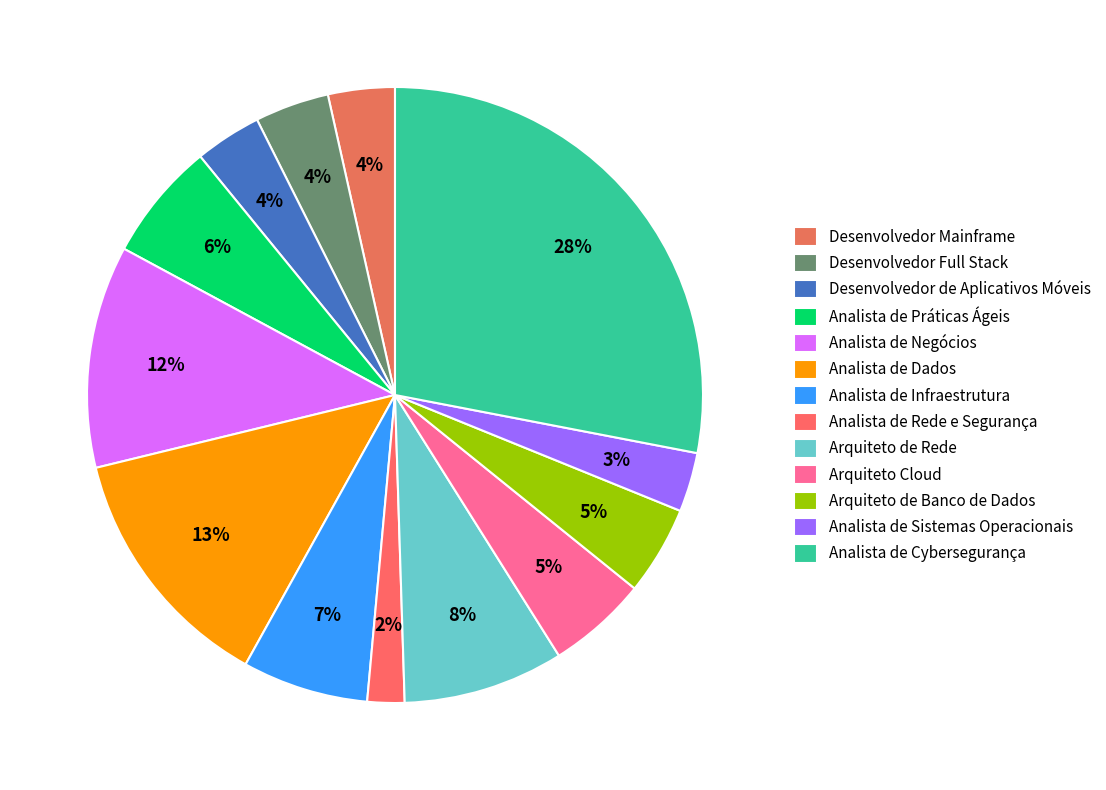

How many slices are in this pie chart?

13